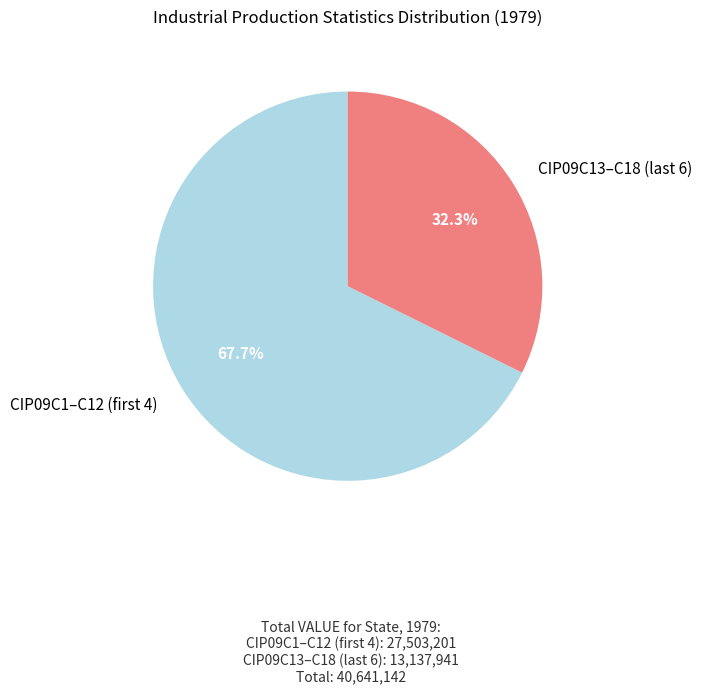

How many slices are in this pie chart?

2